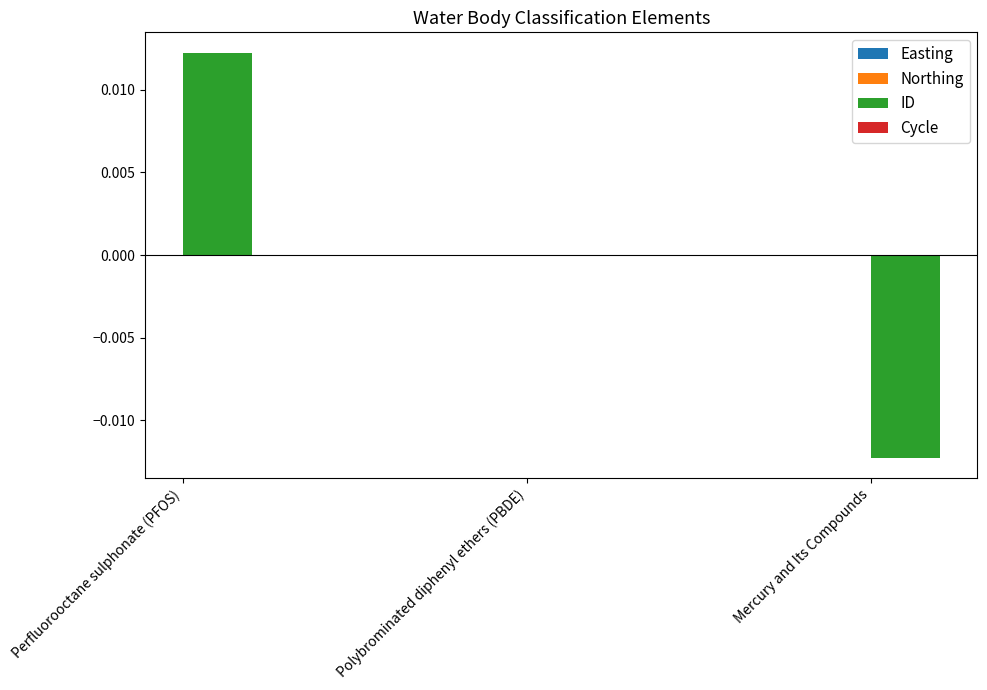

How many distinct data groups are displayed?

1